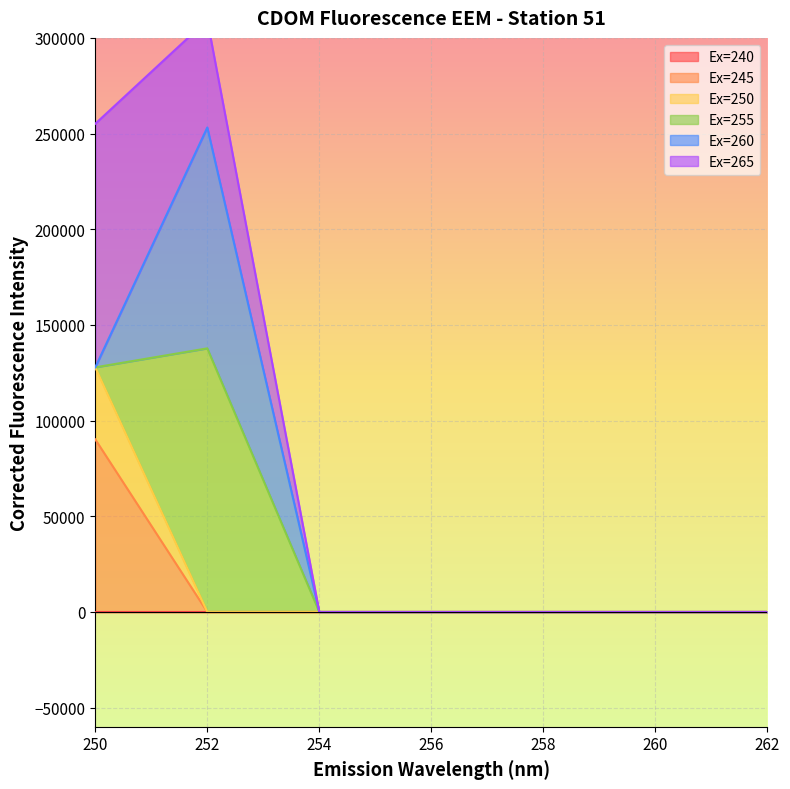

What is the minimum value shown in the chart?

-49046.9